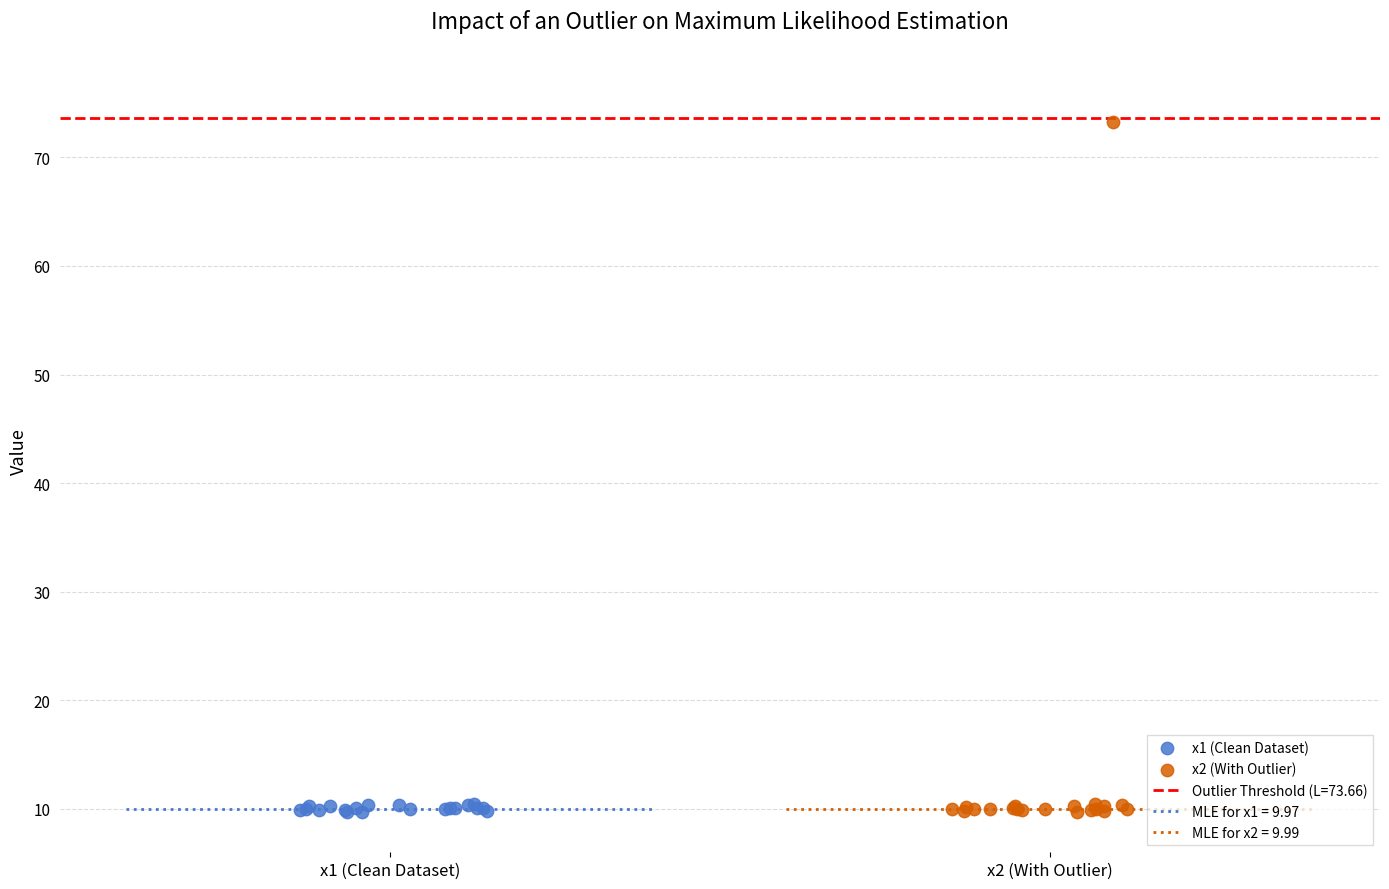

Which series reaches the maximum Y coordinate?

x2 (With Outlier)